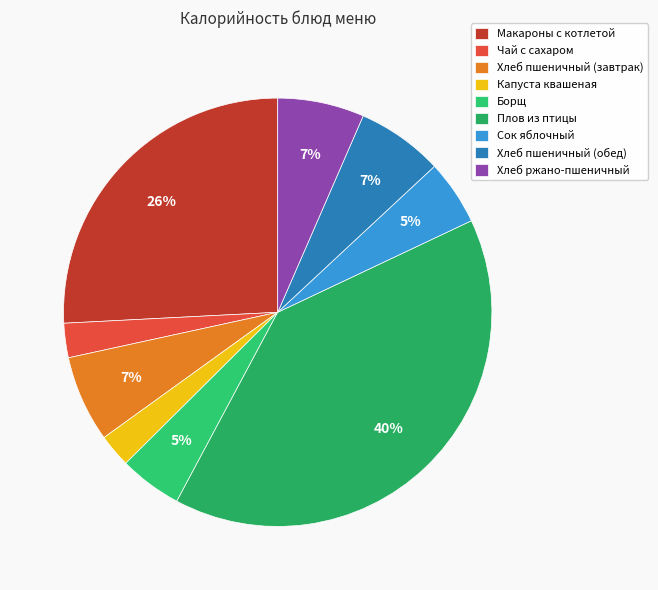

Which has a higher value, Хлеб ржано-пшеничный or Борщ?

Хлеб ржано-пшеничный